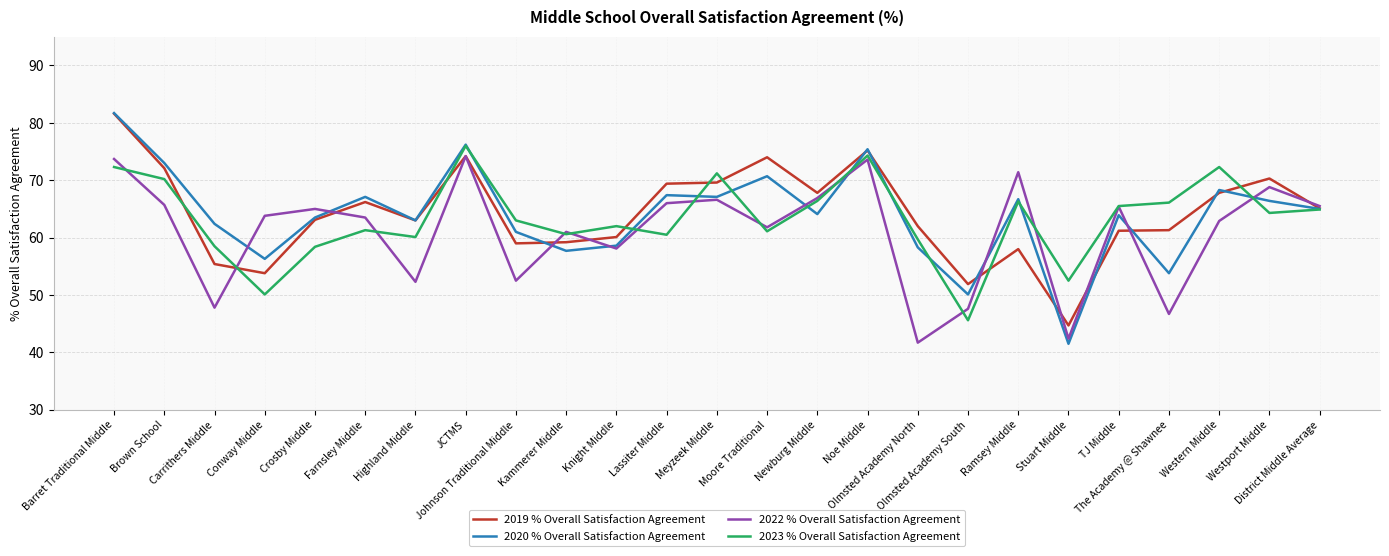

What is the sum of all 2019 % Overall Satisfaction Agreement values?

1606.0